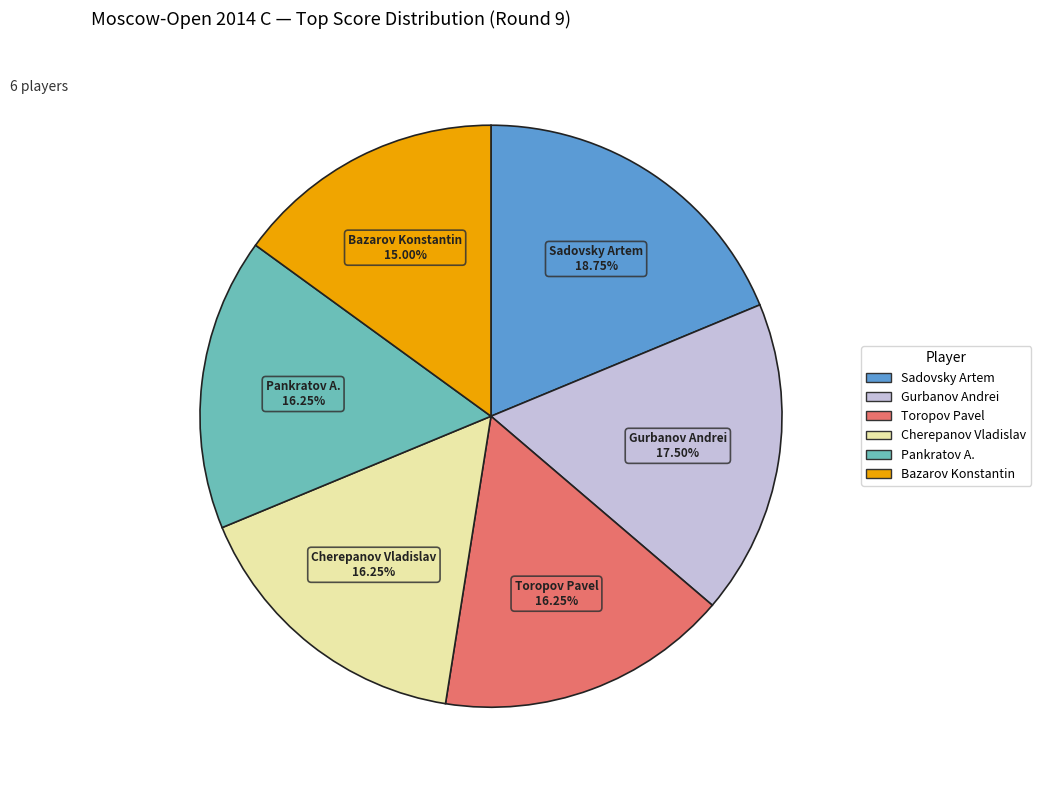

Is the sum of Pankratov A. and Bazarov Konstantin greater than half?

No